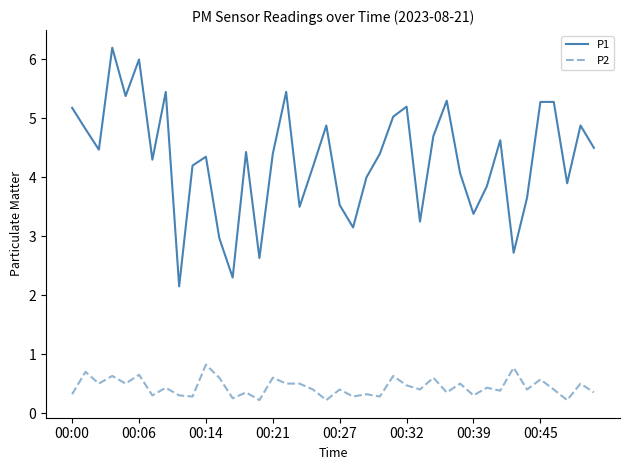

Does the chart have visible grid lines?

No